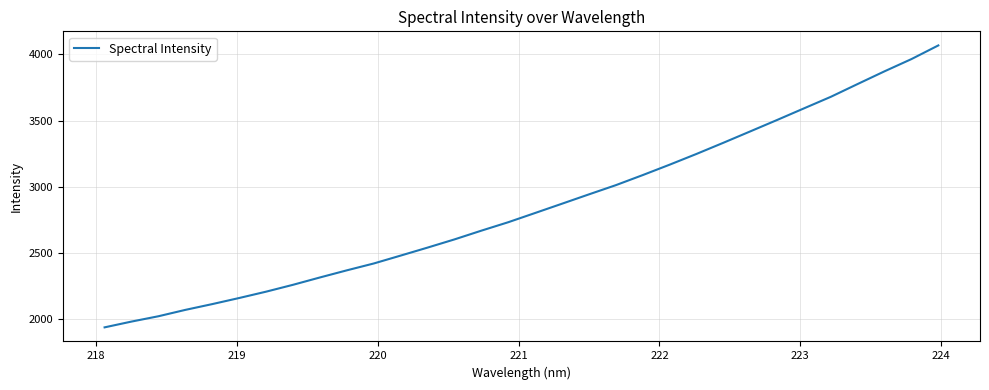

What is the greatest value displayed?

4067.6